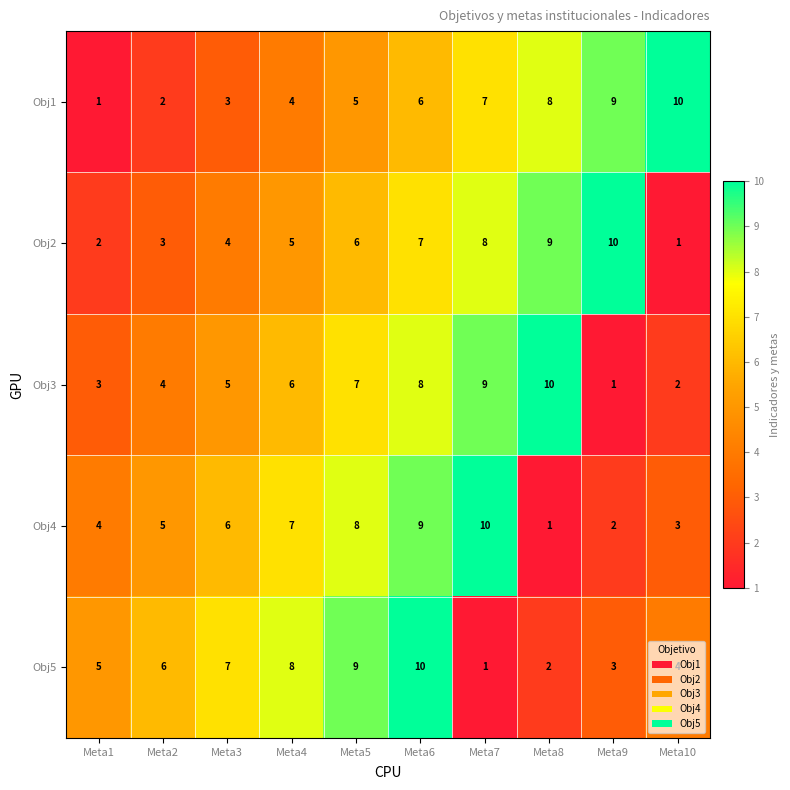

At how many categories does at least one series exceed 4?

10